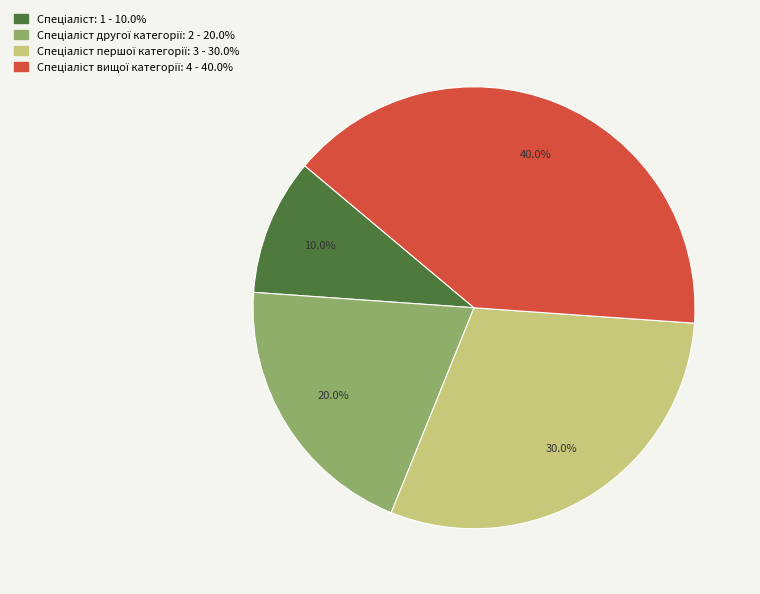

Does any single category account for the majority?

No